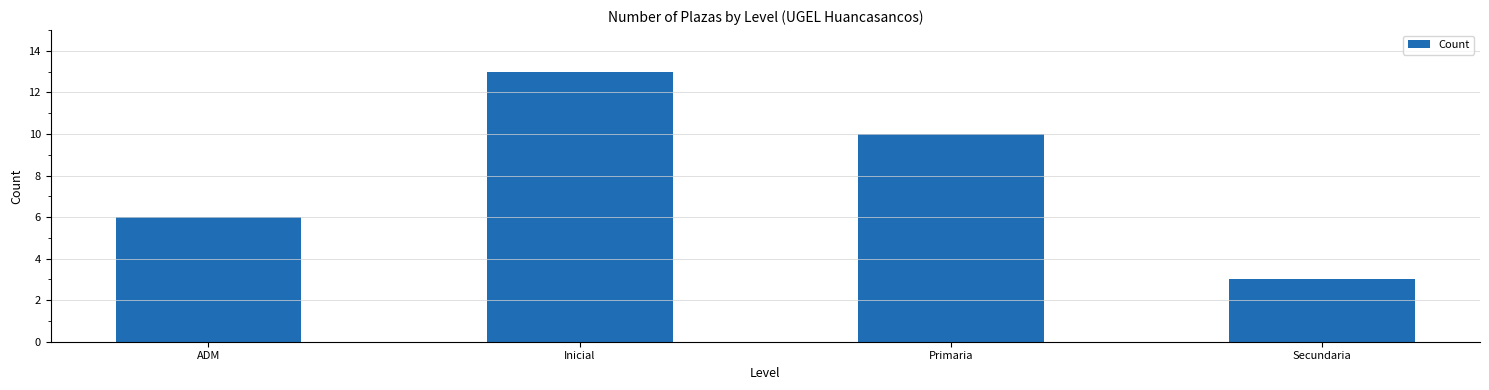

What is the greatest value displayed?

13